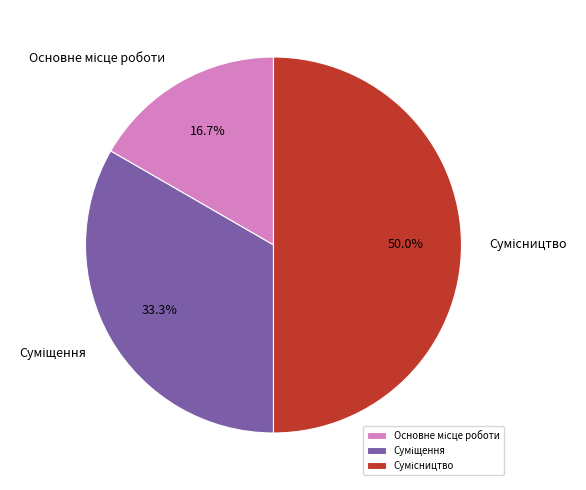

What is the smallest slice in the pie chart?

Основне місце роботи